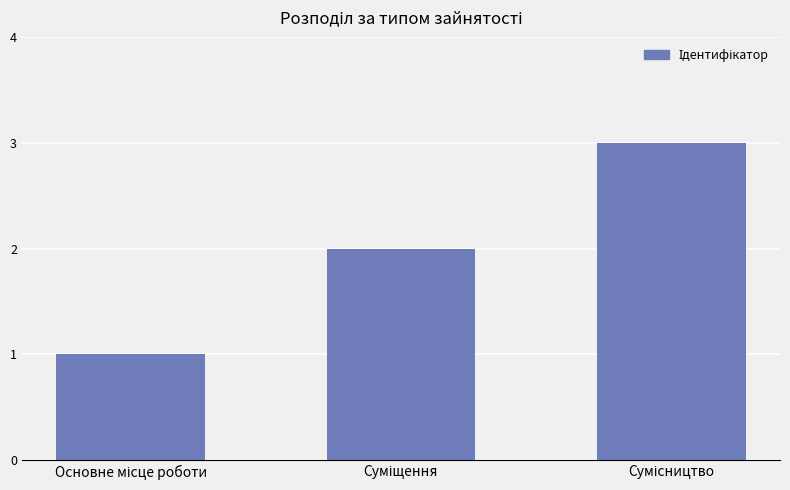

What is the value of the 1st bar from the left?

1